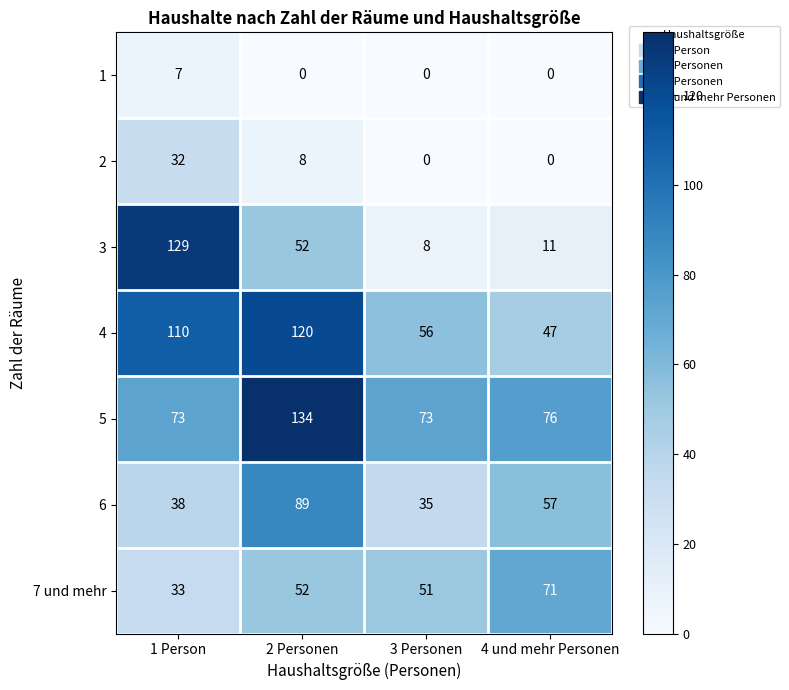

Which category has the highest value across all series?

2 Personen